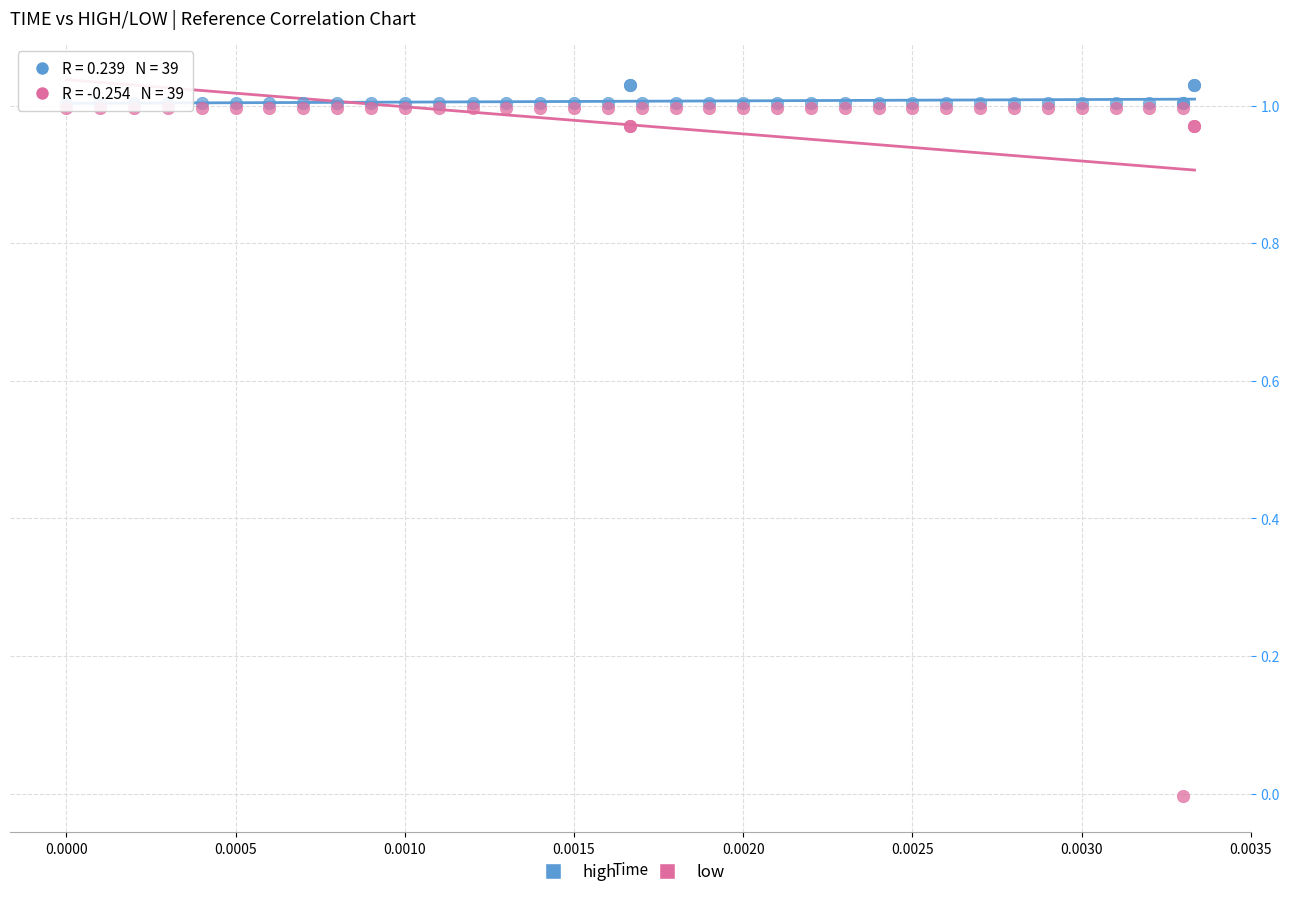

Which series contains the lowest Y value?

low